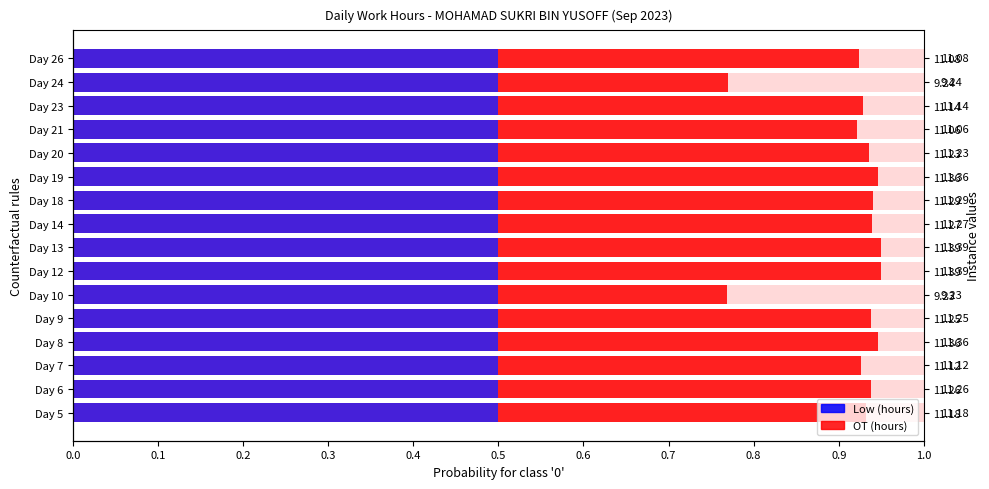

True or false: Low (hours) has a value of 0.5 at 0.6.

False